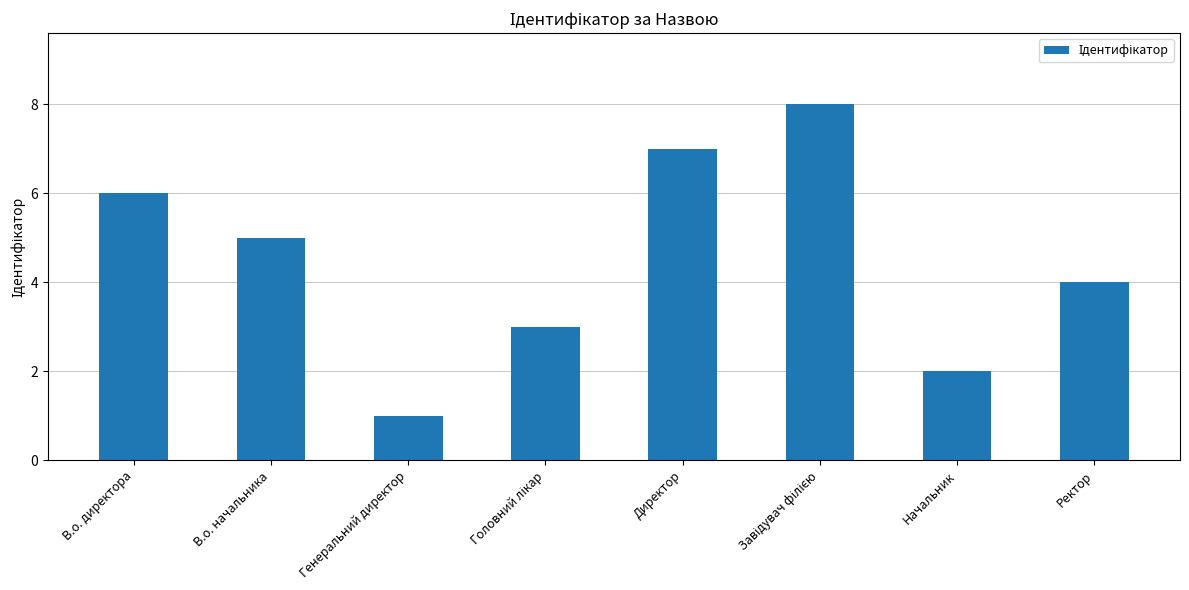

The value at В.о. начальника is 5. True or false?

True